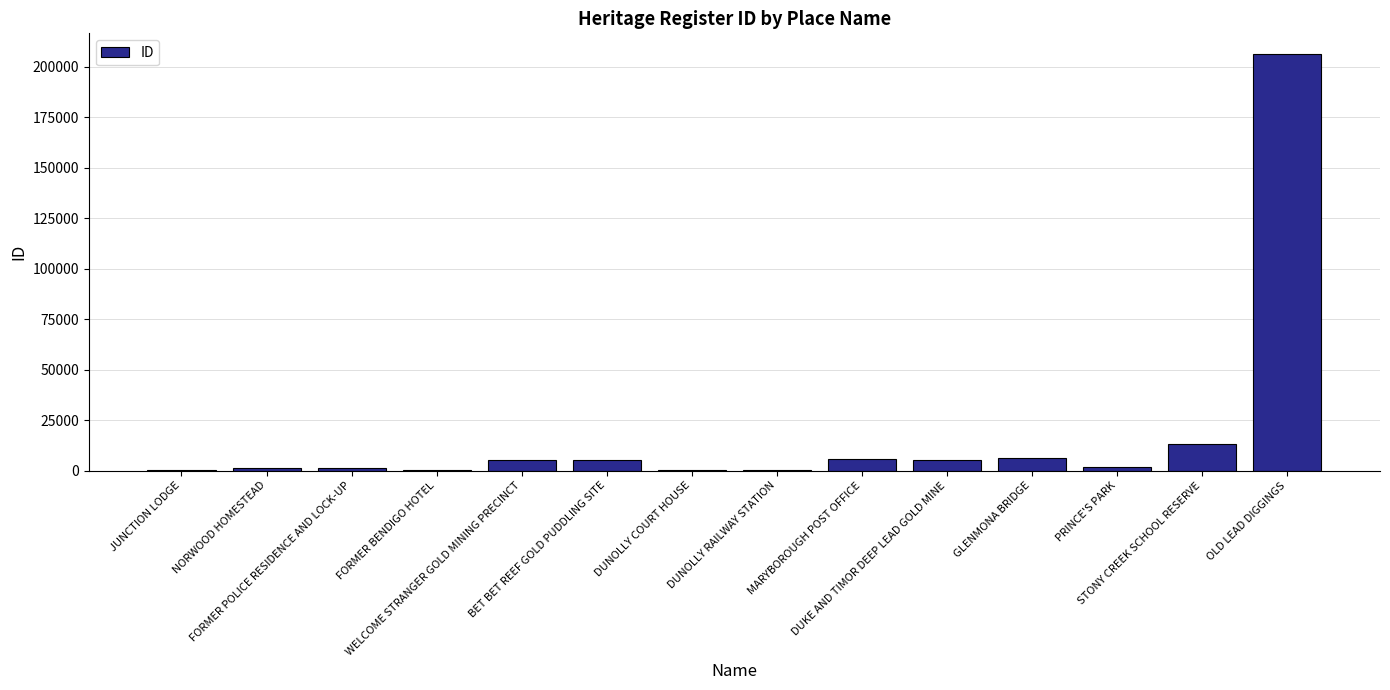

What is the sum of all values?

251222